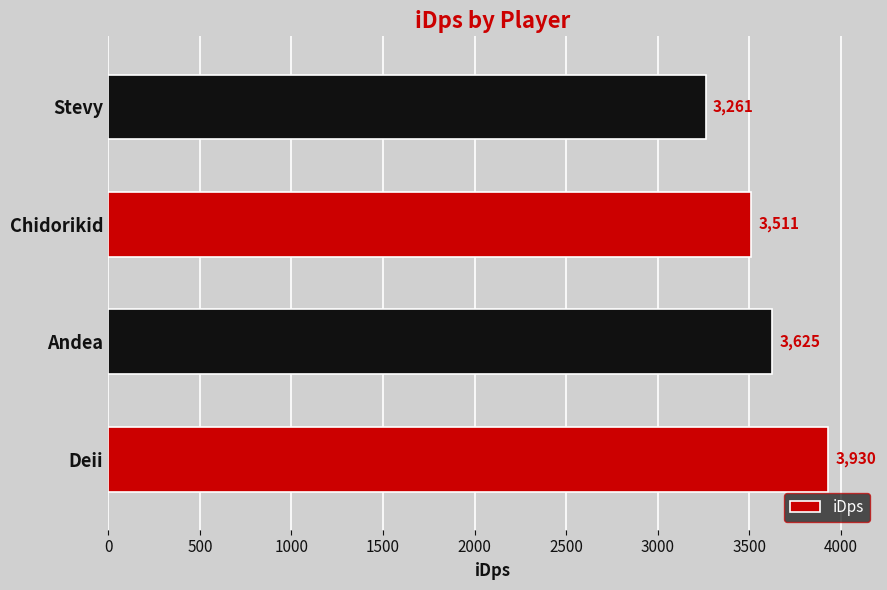

What is the average value?

3581.5